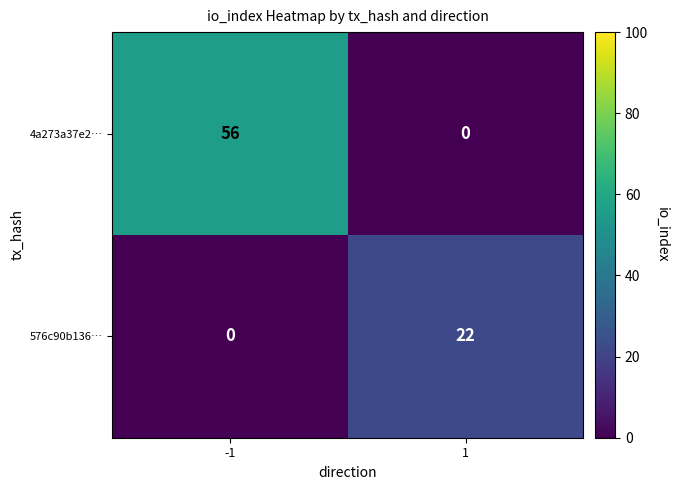

What value does the 576c90b136… series have at 1, to the nearest 5?

20